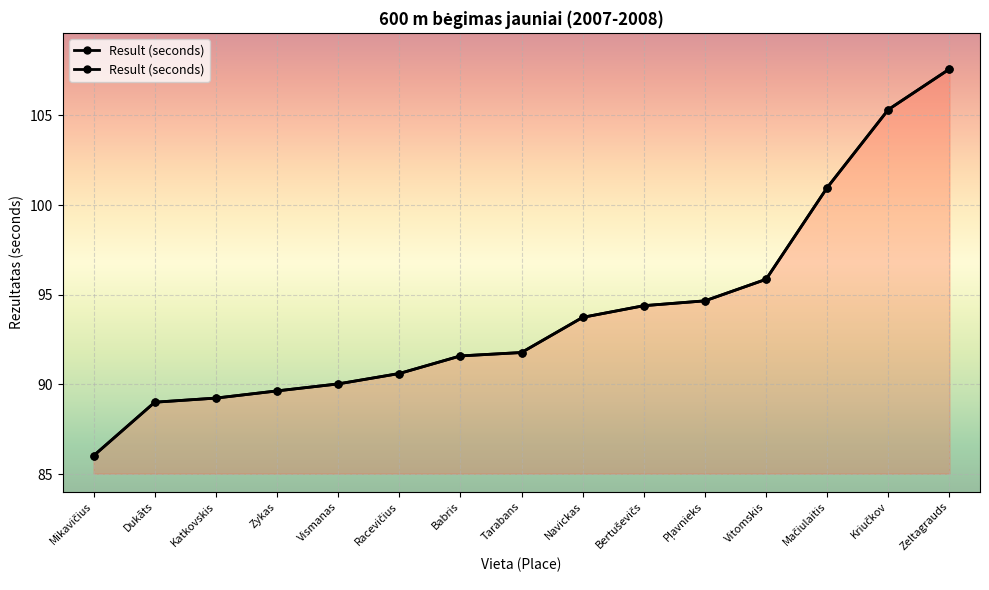

How many data points are less than 91?

6